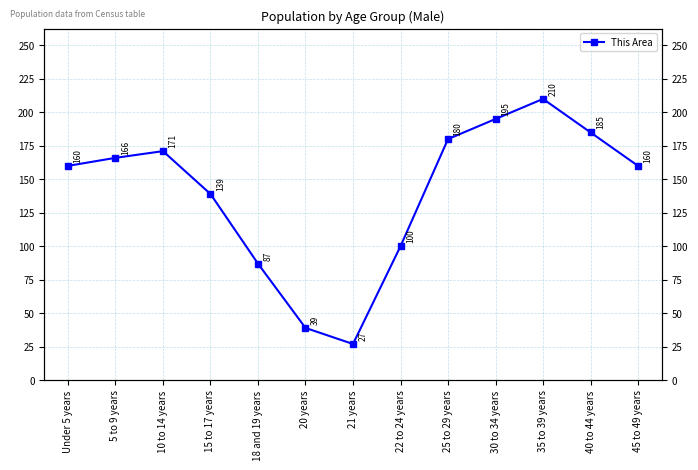

Rank the categories by value from highest to lowest.

35 to 39 years, 30 to 34 years, 40 to 44 years, 25 to 29 years, 10 to 14 years, 5 to 9 years, Under 5 years, 45 to 49 years, 15 to 17 years, 22 to 24 years, 18 and 19 years, 20 years, 21 years